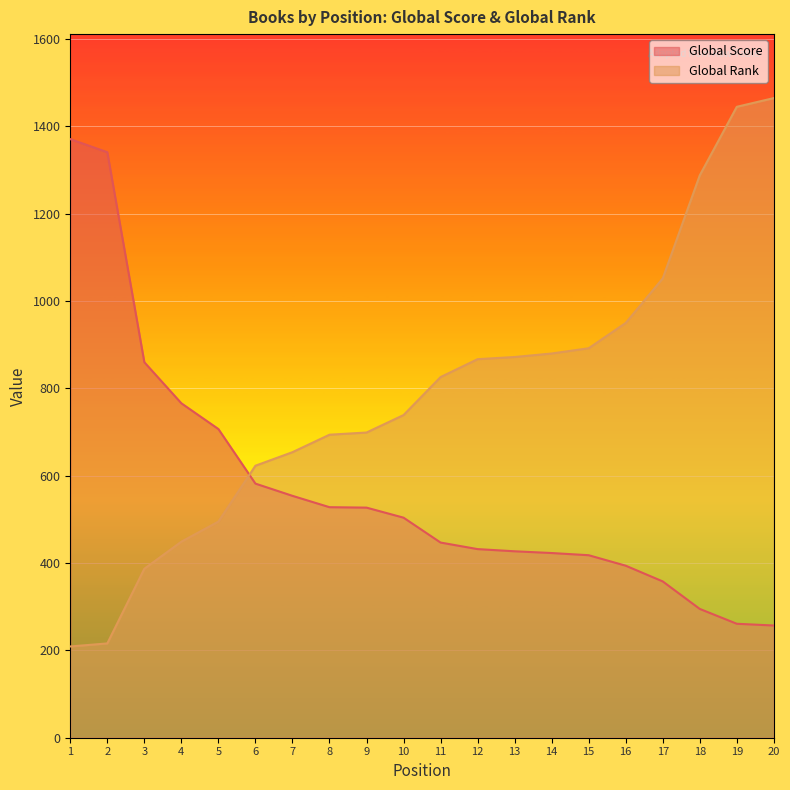

At which label does Global Rank reach its peak?

20